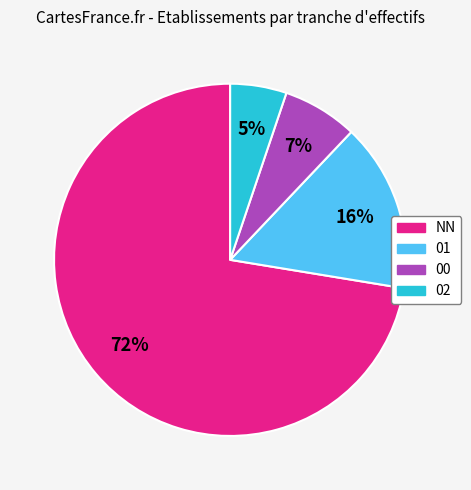

To the nearest percent, what is the difference between the largest and smallest slice percentages?

67%